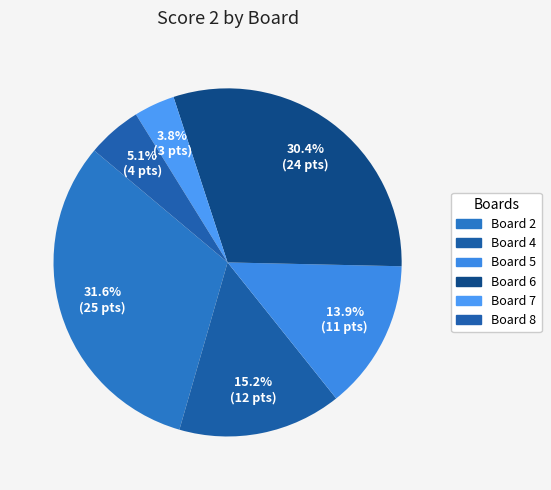

Is Board 8 the majority of the pie?

No